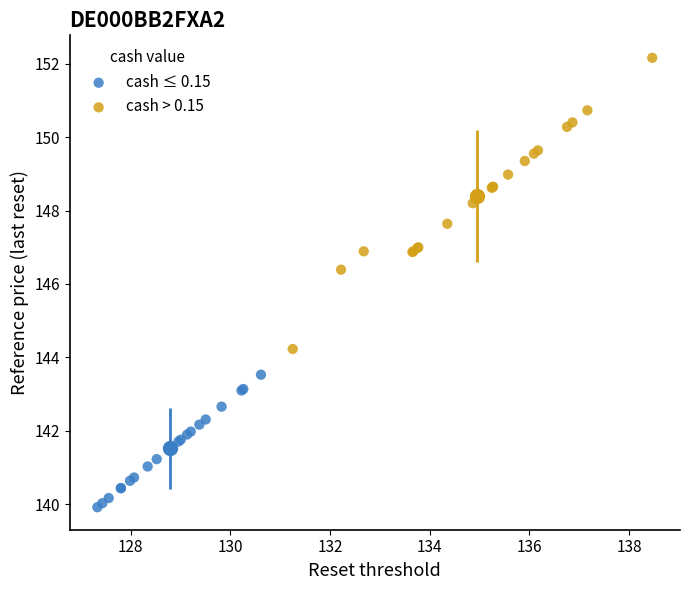

Which series contains the lowest Y value?

cash ≤ 0.15